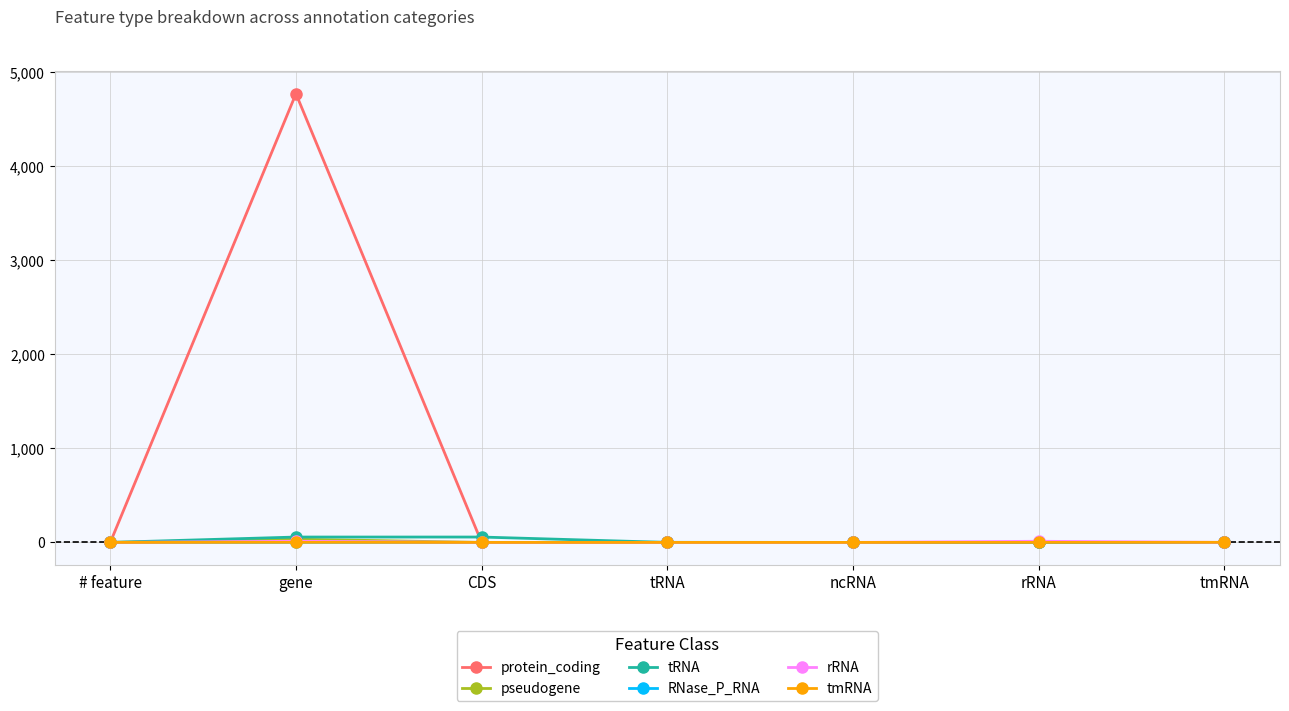

The value of RNase_P_RNA at ncRNA is 0. True or false?

True